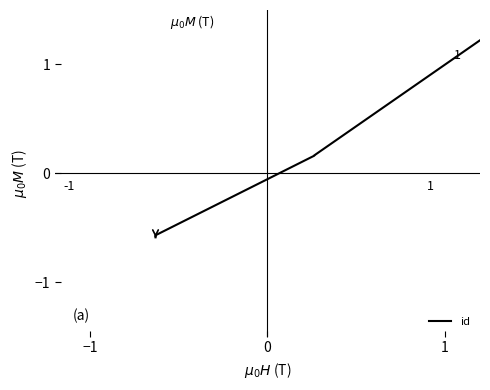

True or false: there are more than 0 points higher than both neighbors.

False